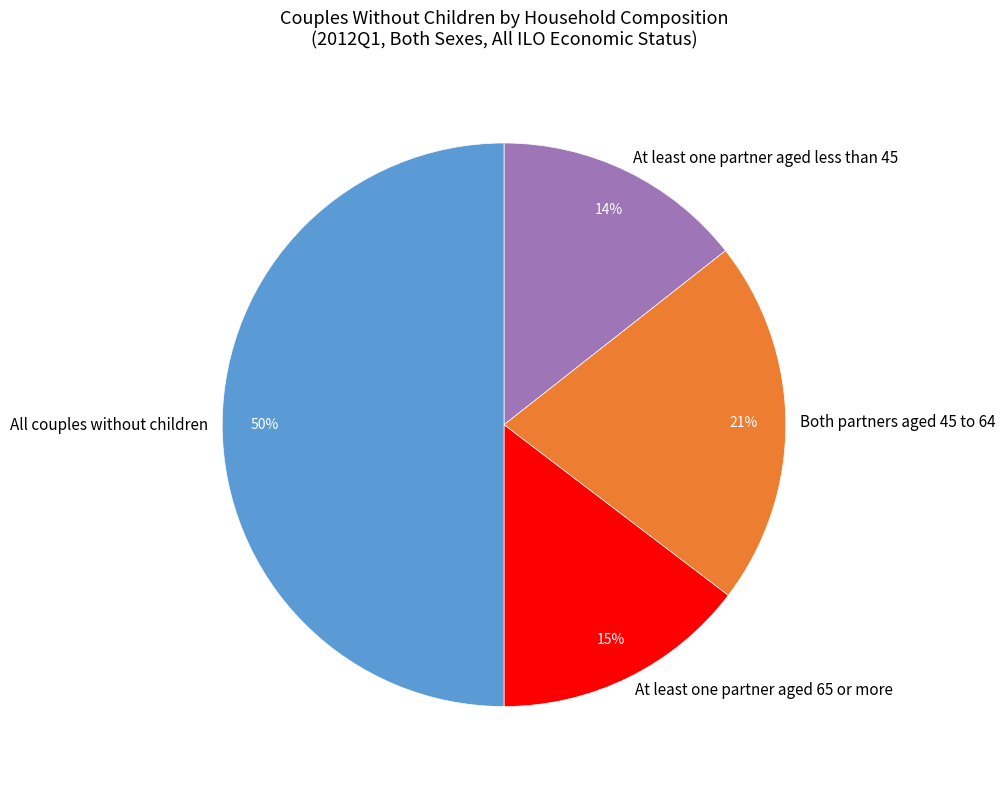

To the nearest percent, what is the difference between the At least one partner aged 65 or more and Both partners aged 45 to 64 slice percentages?

6%